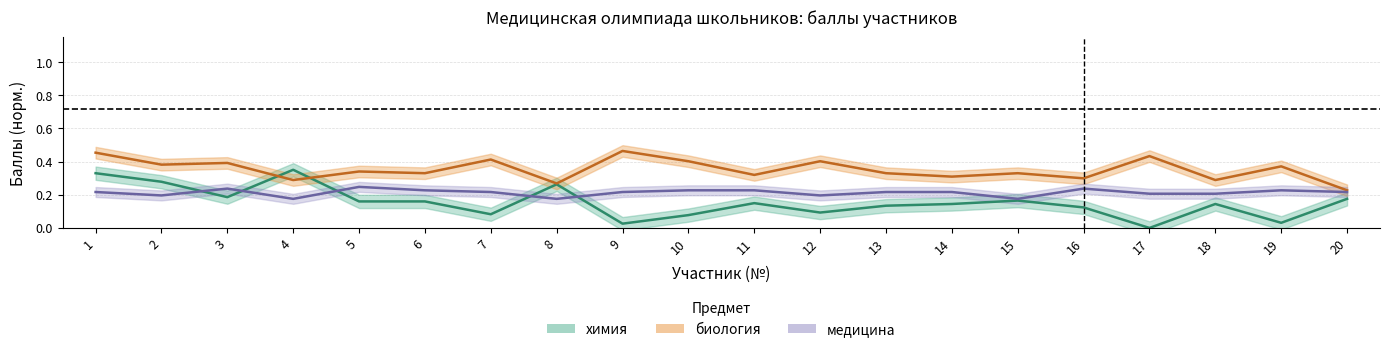

Where is химия nearest to the value 0?

17